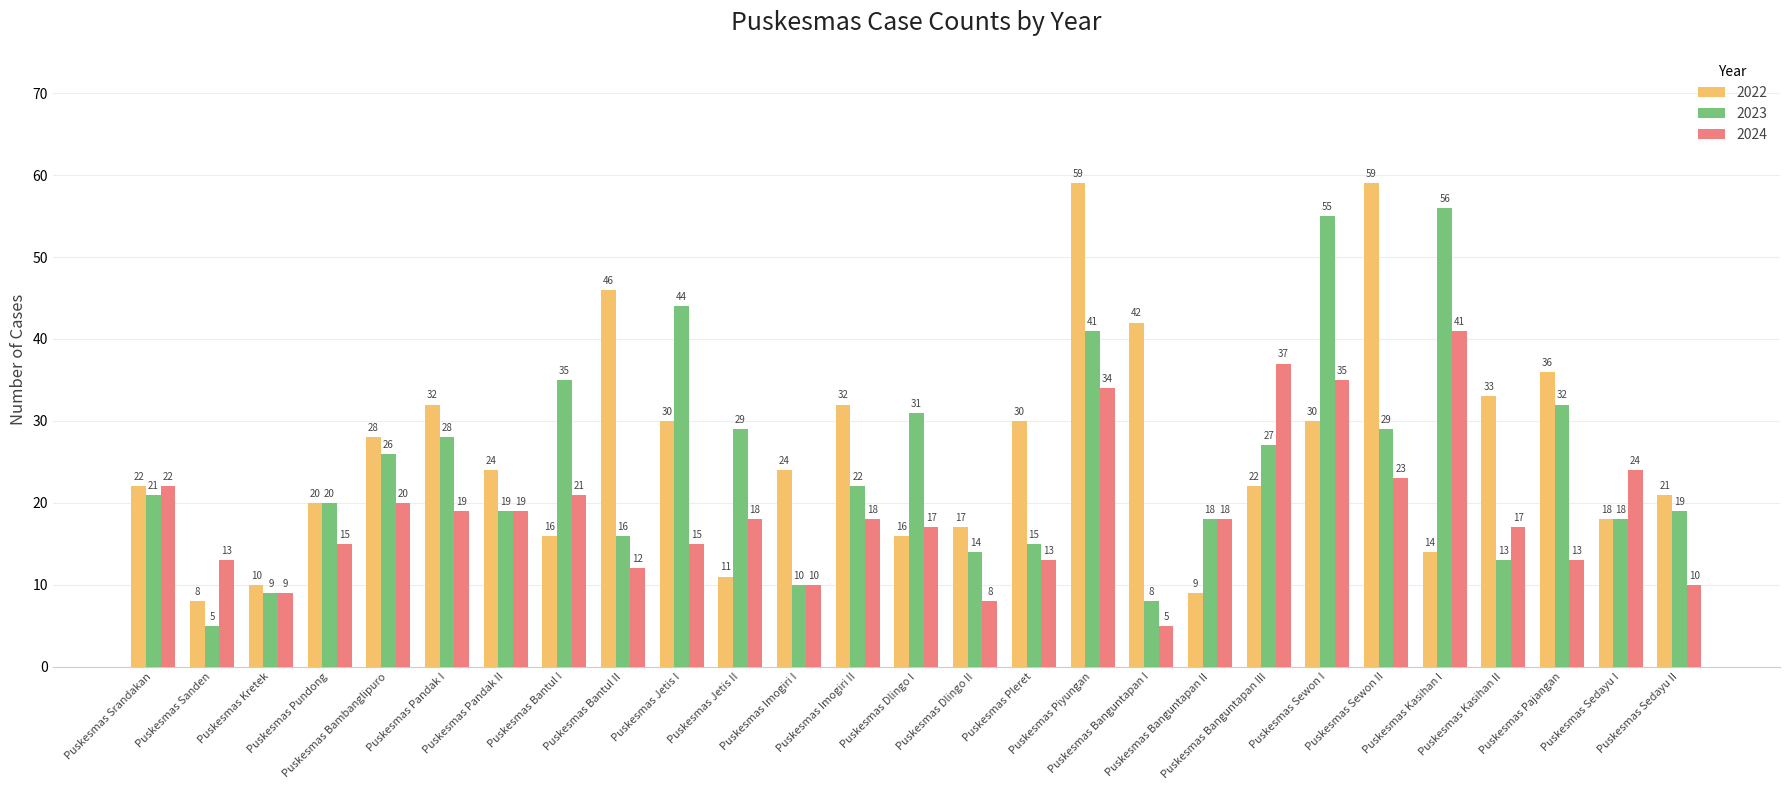

How many values in the 2022 series are below 24?

13